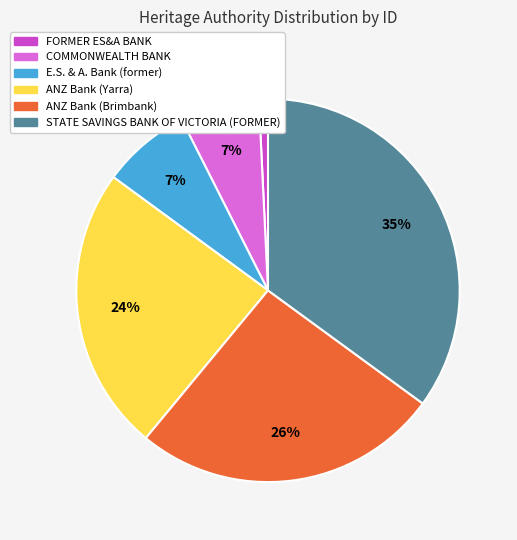

Between ANZ Bank (Yarra) and FORMER ES&A BANK, which is larger?

ANZ Bank (Yarra)